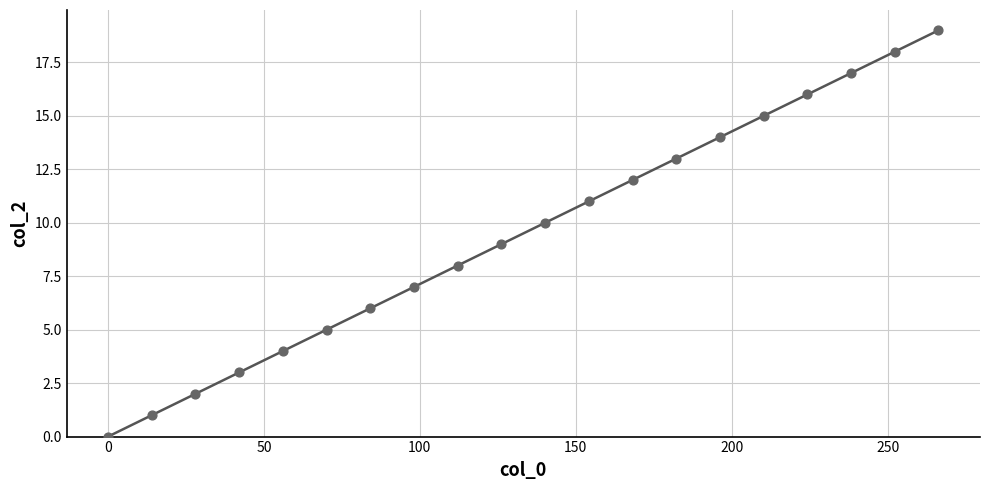

What is the range of Y values (max minus min)?

19